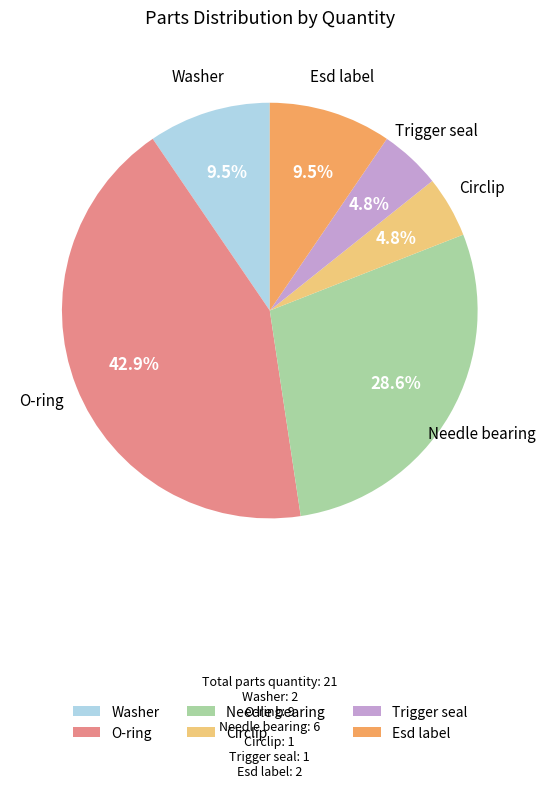

Is Esd label the majority of the pie?

No